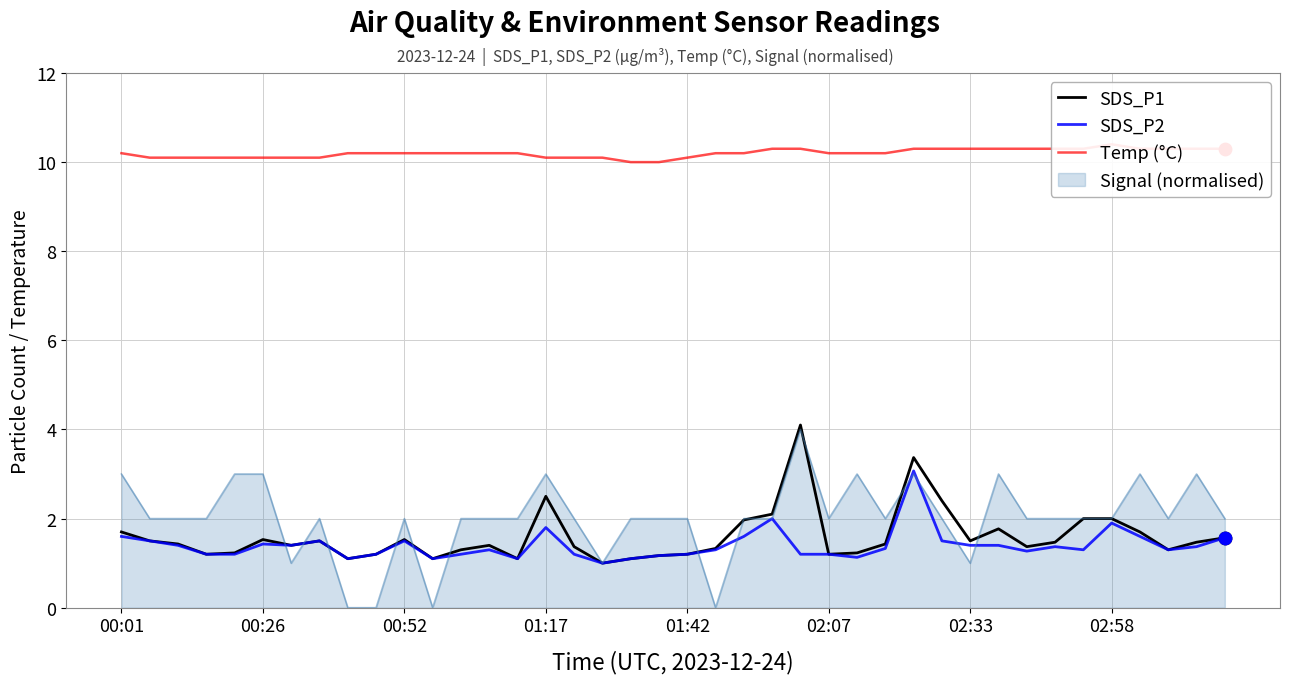

What is the total value across all series at 19?

12.3